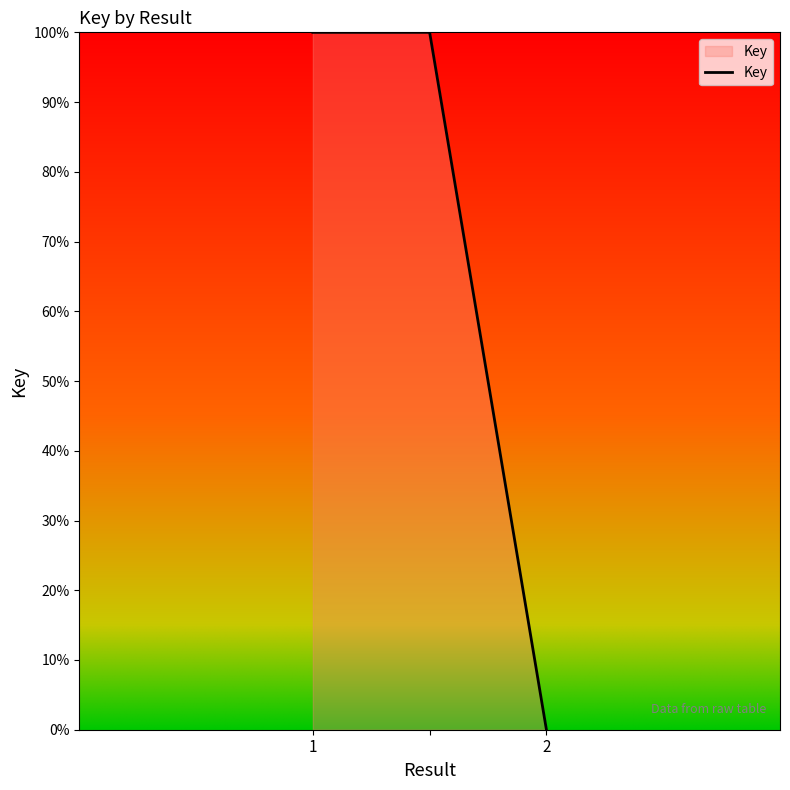

Where is the data nearest to the value 0?

2